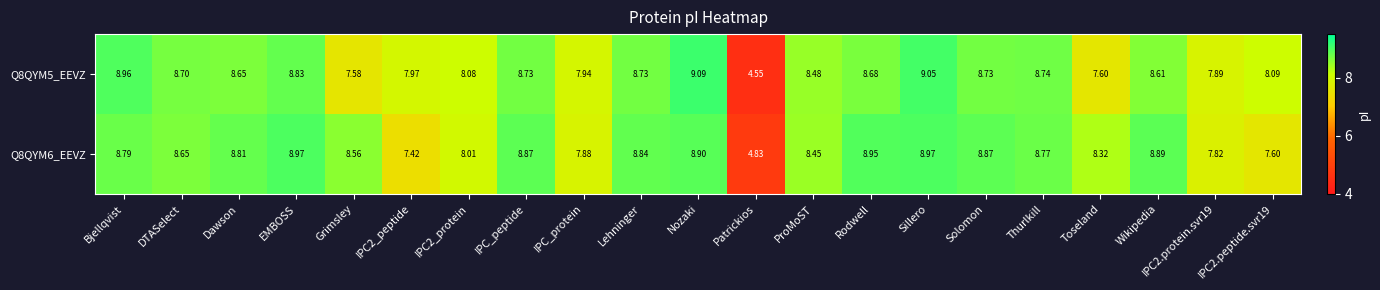

At which category is the sum across all series the highest?

Sillero